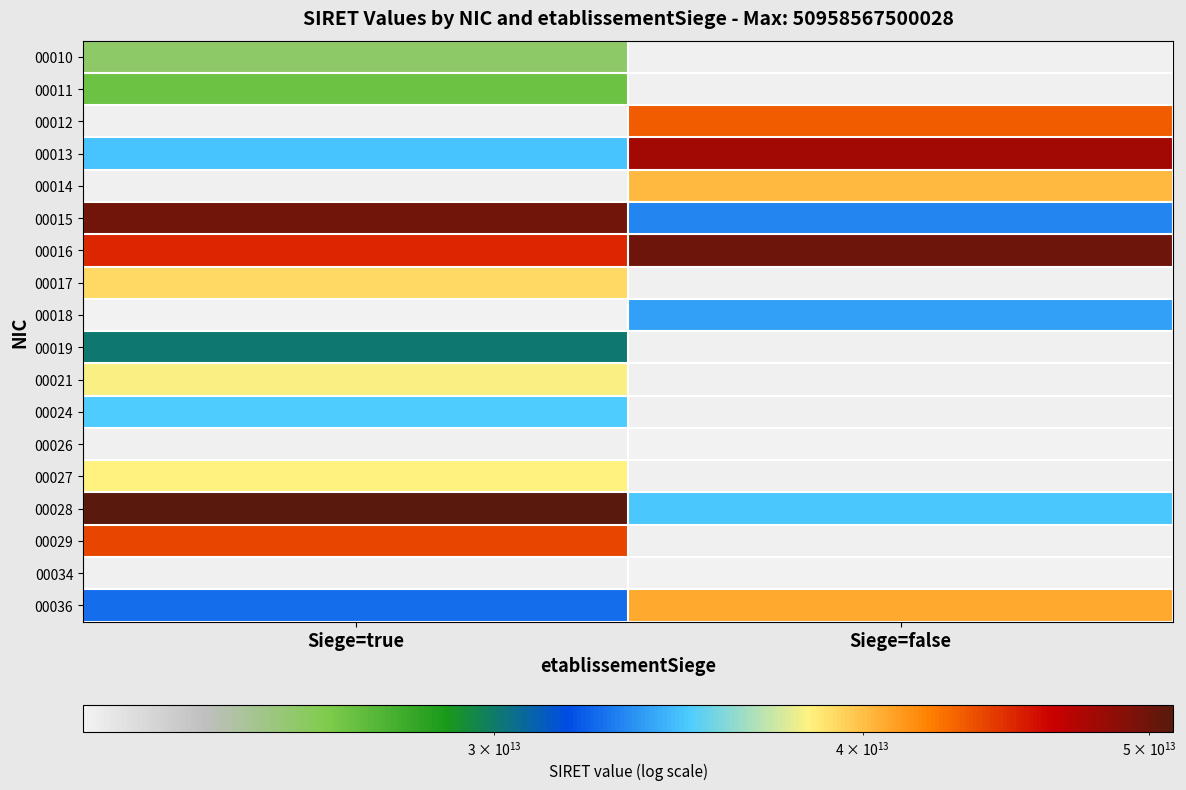

At how many categories does at least one series exceed 34712230314143?

2